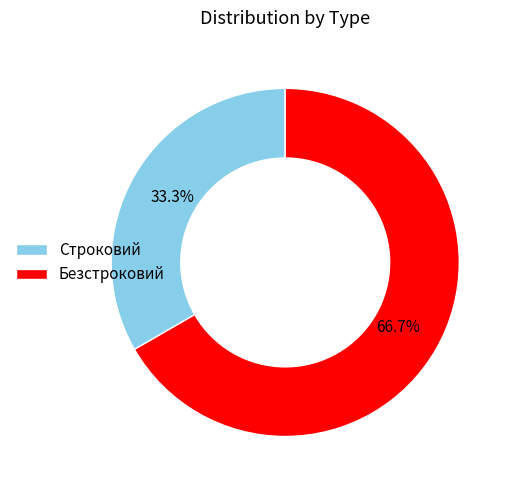

Between Строковий and Безстроковий, which is larger?

Безстроковий